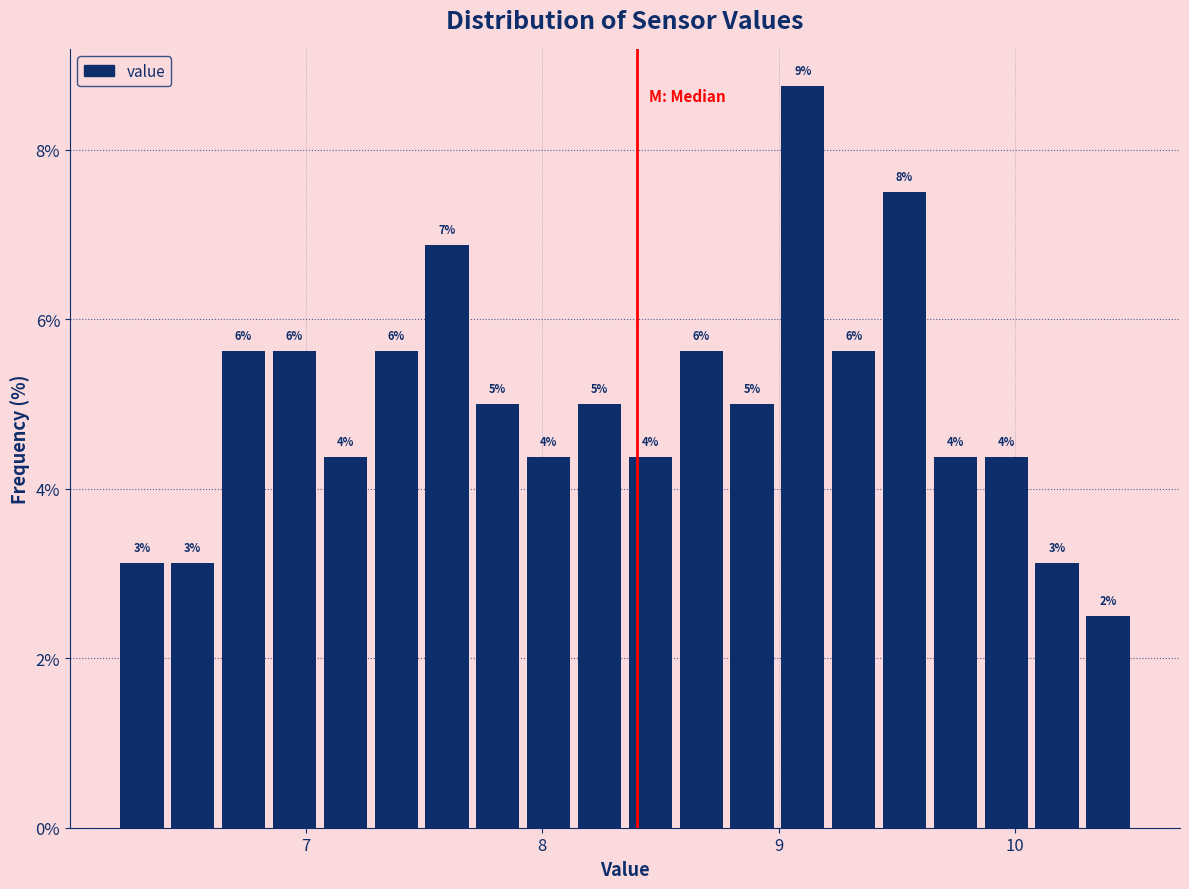

Read against the x-axis, roughly where is the centre of the tallest bar?

9.1